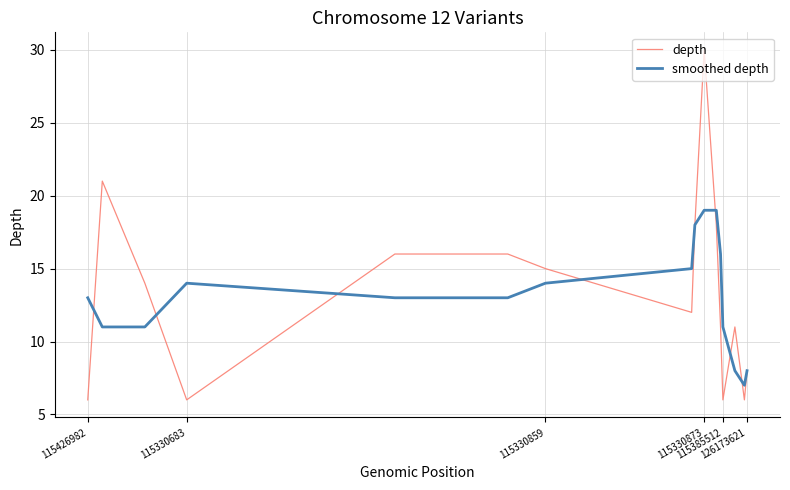

What is the minimum value shown in the chart?

6